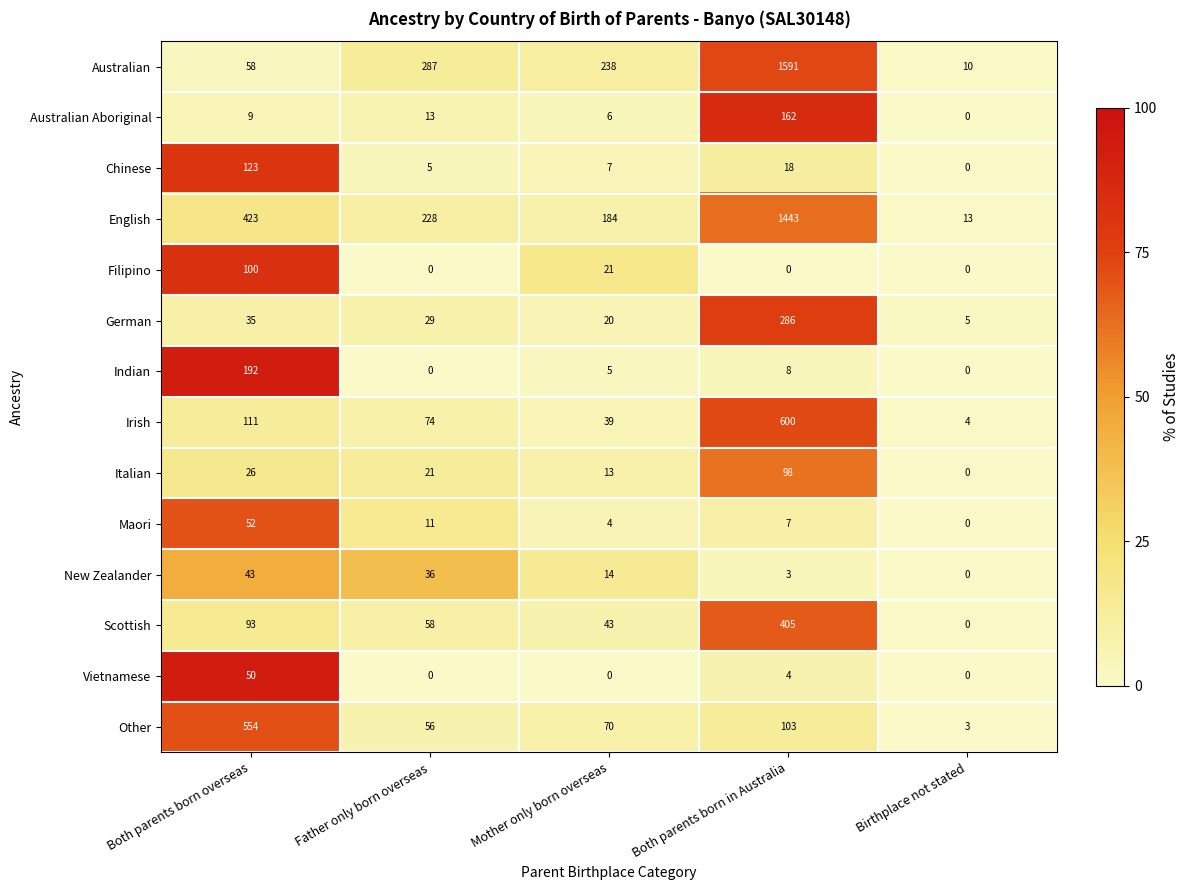

The value of New Zealander at Father only born overseas is 36. True or false?

True